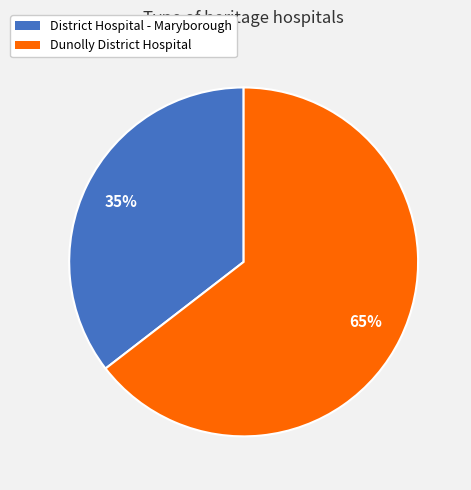

Which has a higher value, District Hospital - Maryborough or Dunolly District Hospital?

Dunolly District Hospital